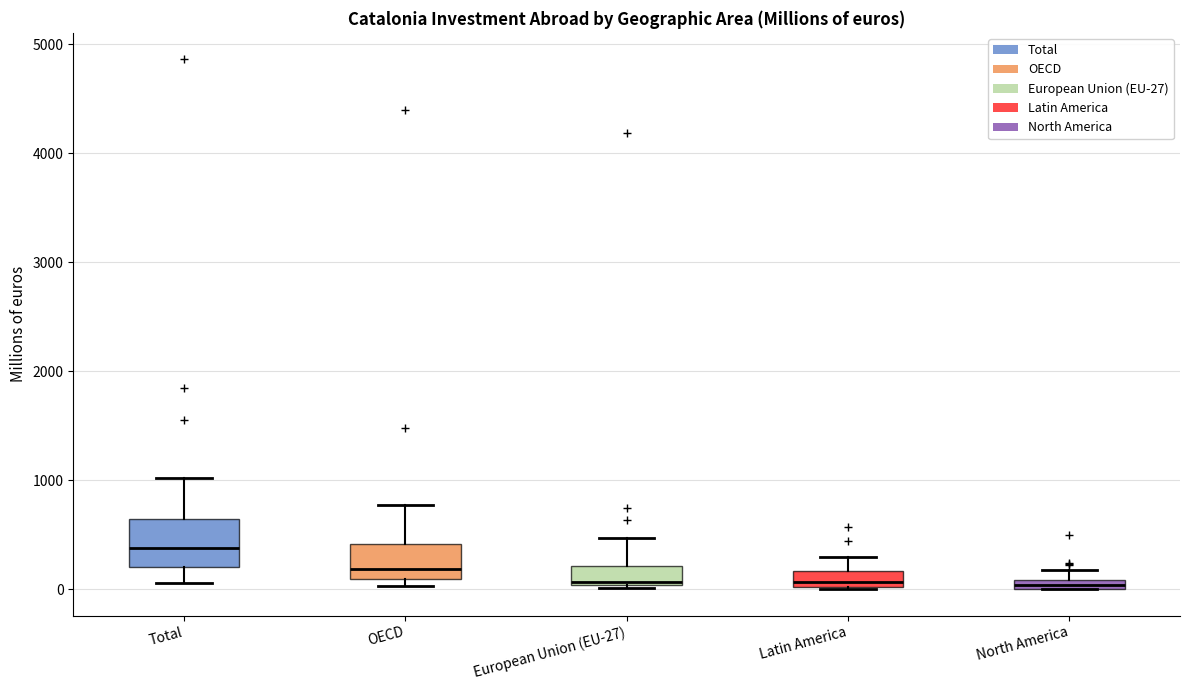

Which box has the highest median line?

Total